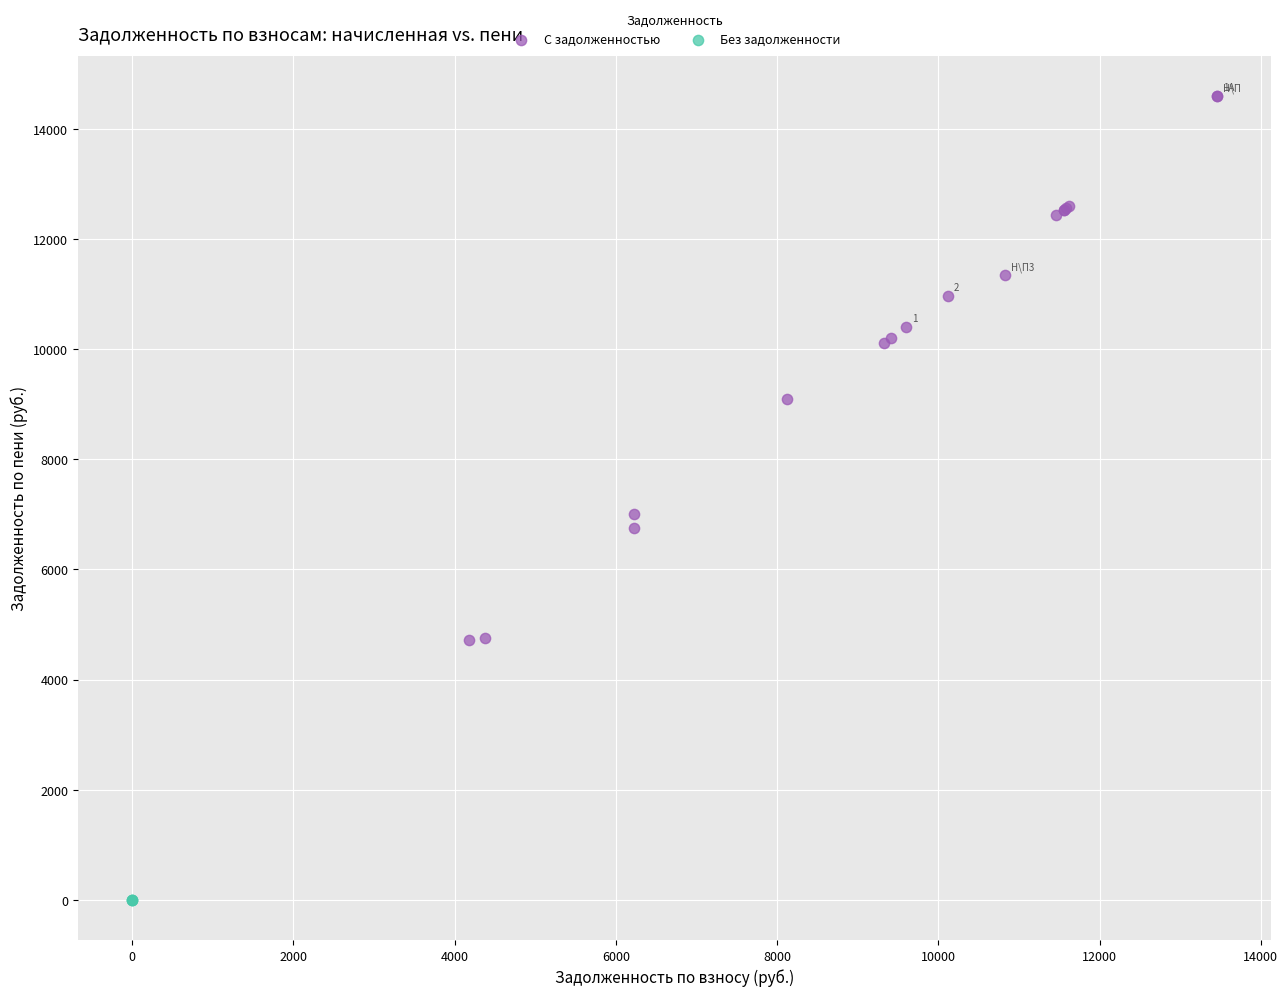

Which series reaches the minimum Y coordinate?

Без задолженности